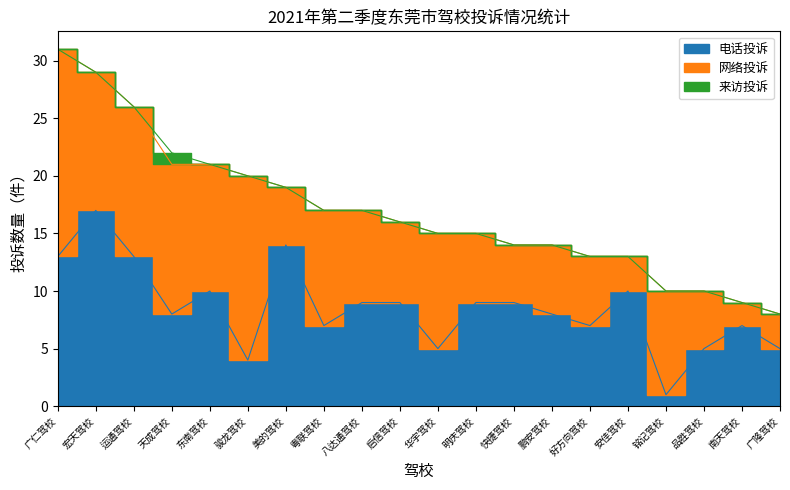

Rank the series at 安佳驾校 from highest to lowest value.

电话投诉, 网络投诉, 来访投诉